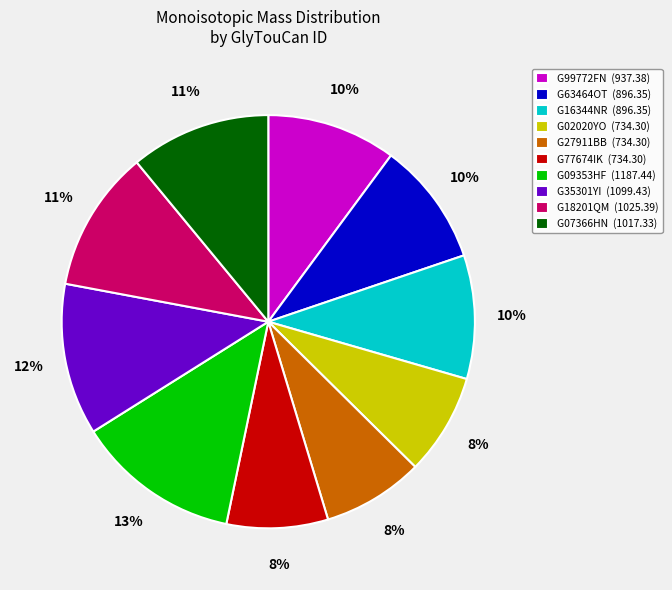

The G07366HN slice represents 11% of the pie. True or false?

True